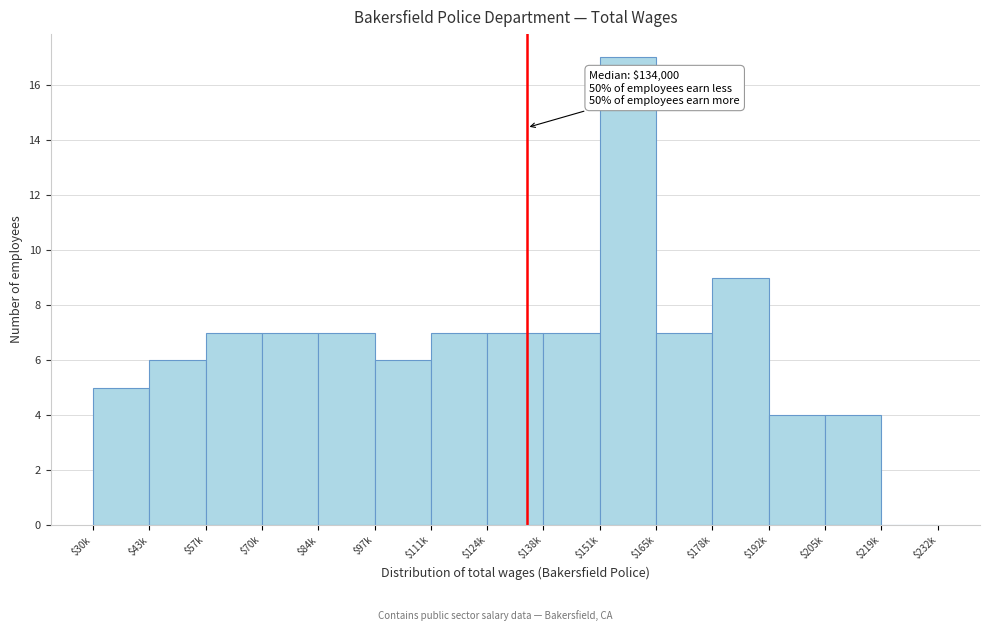

The chart shows a value of 12 at $111k. True or false?

False